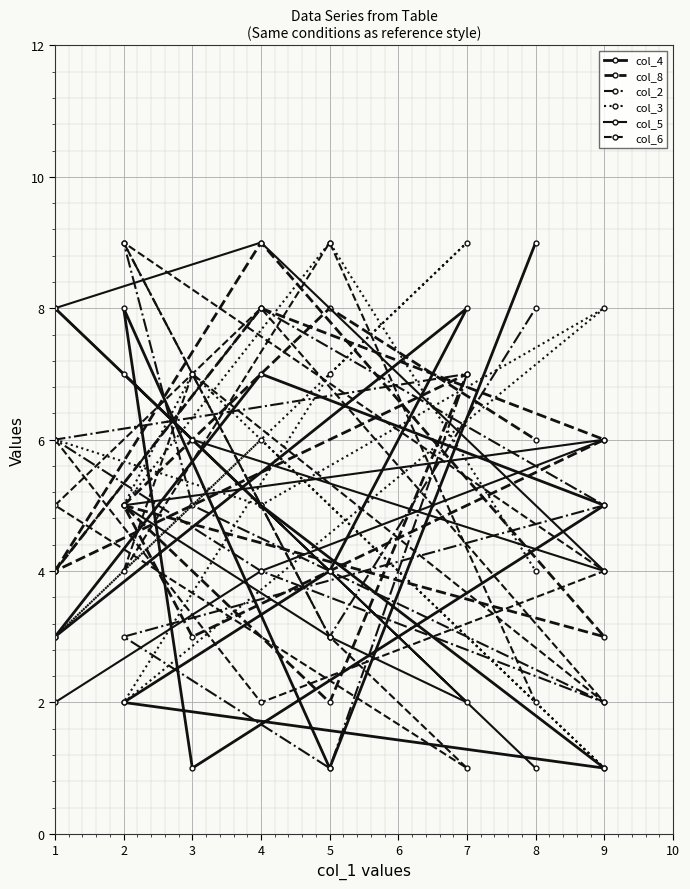

True or false: col_5 has more than 1 points higher than both neighbors.

True